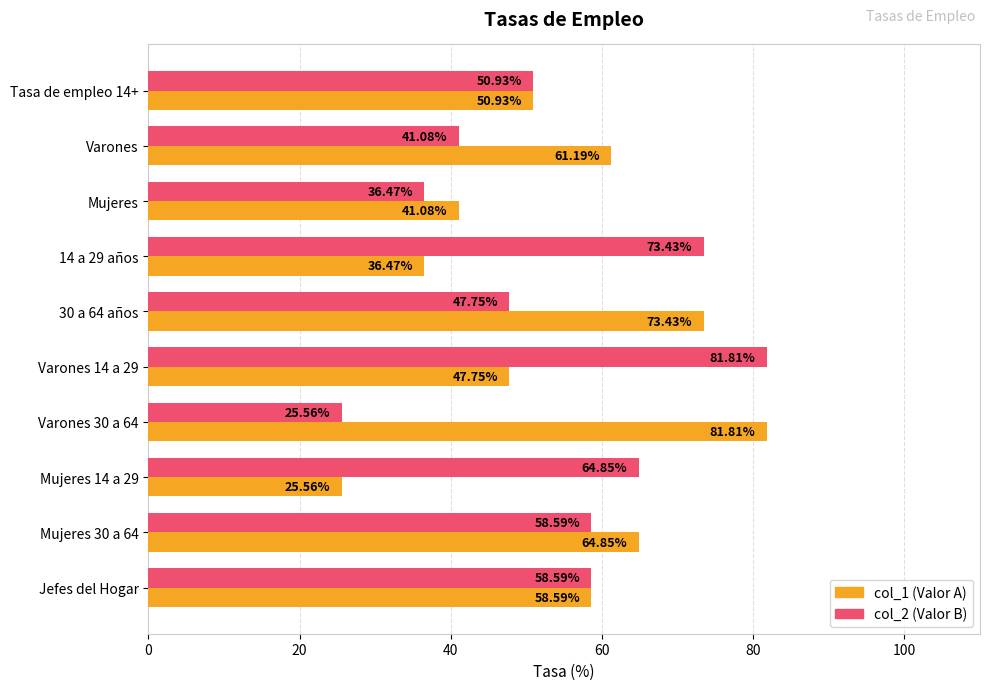

What is the spread (max minus min) of values at Varones 14 a 29?

34.1